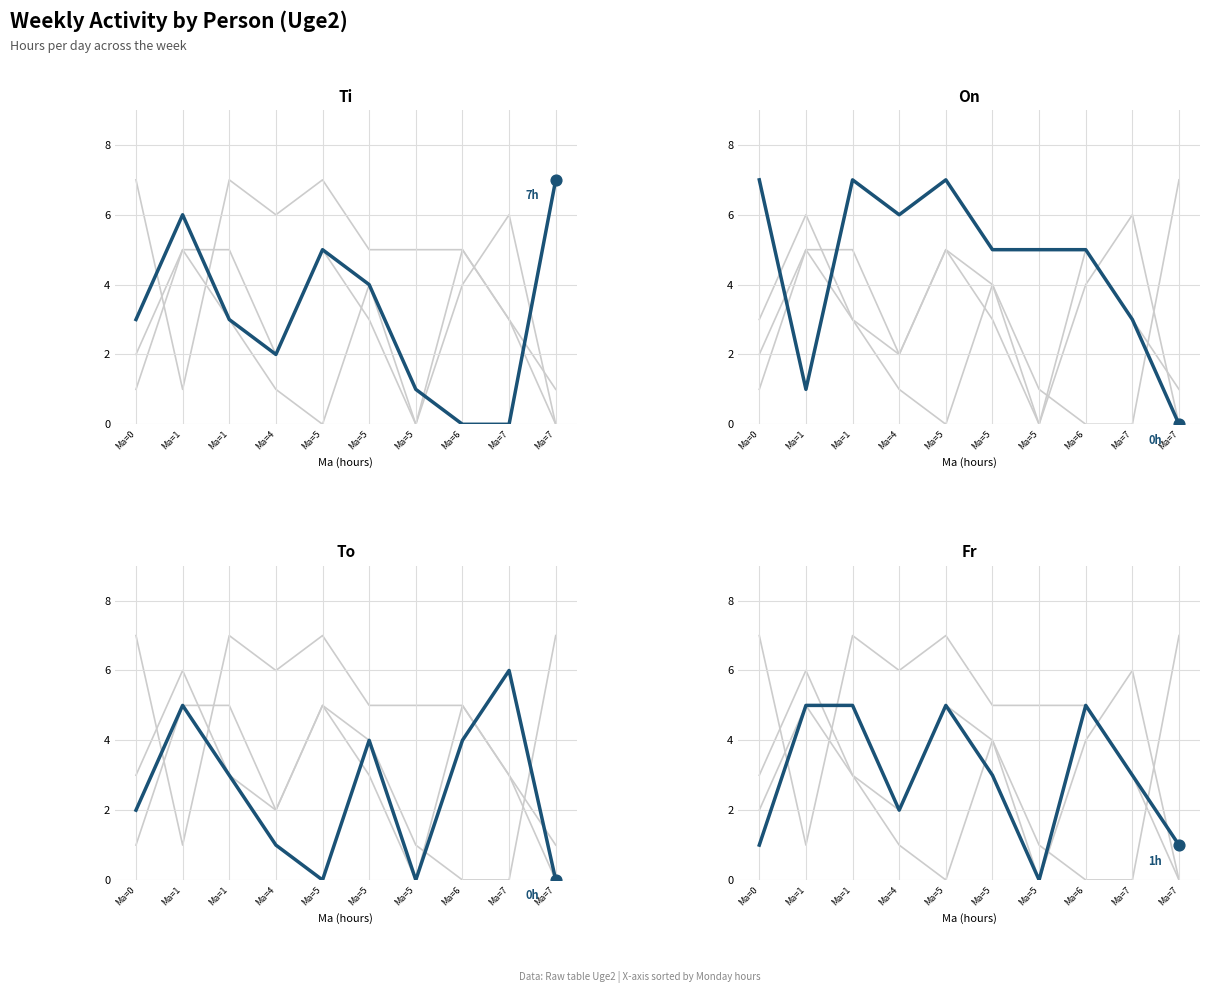

What are all the series names shown in the legend?

Ti, On, To, Fr